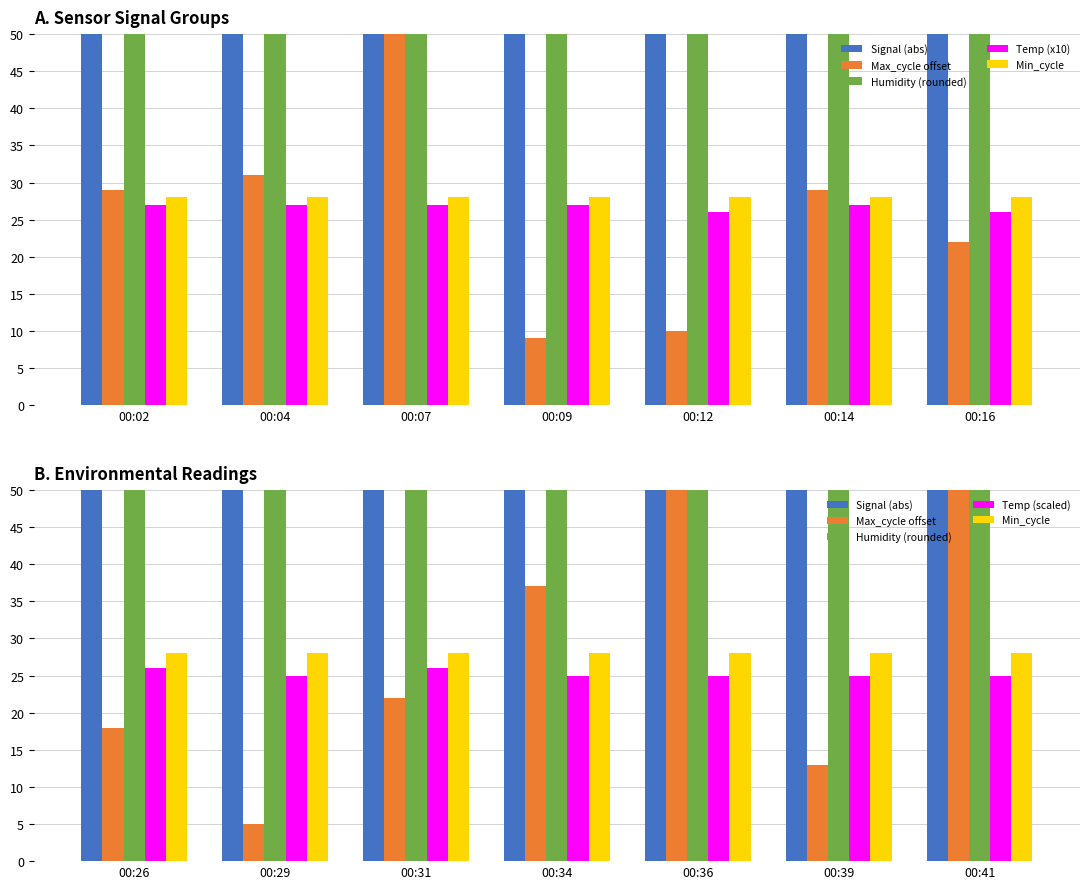

What is the value of the Min_cycle bar at the 2nd from the left?

28